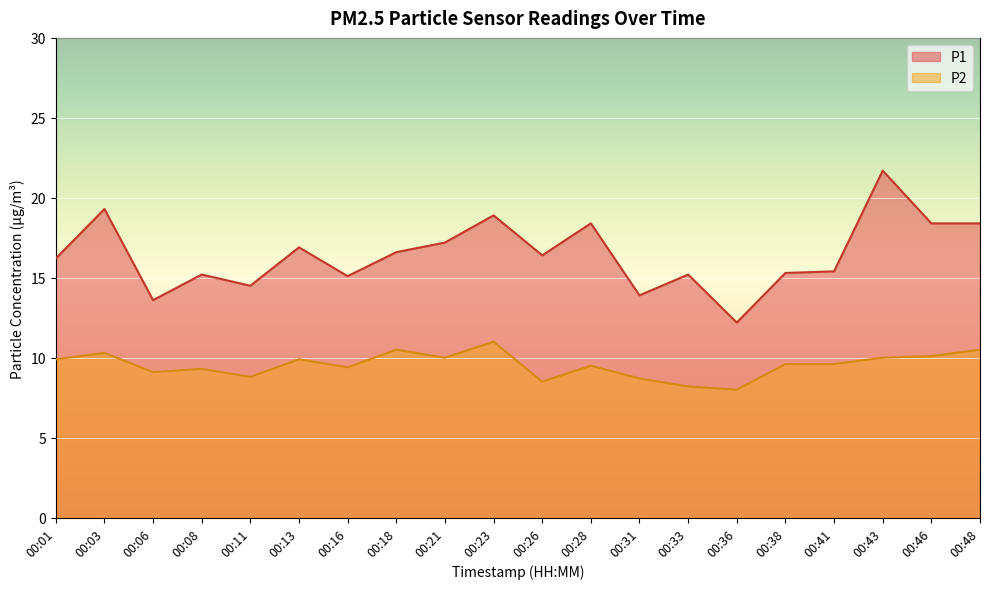

What is the difference between the P2 values at 00:06 and 00:31?

0.4